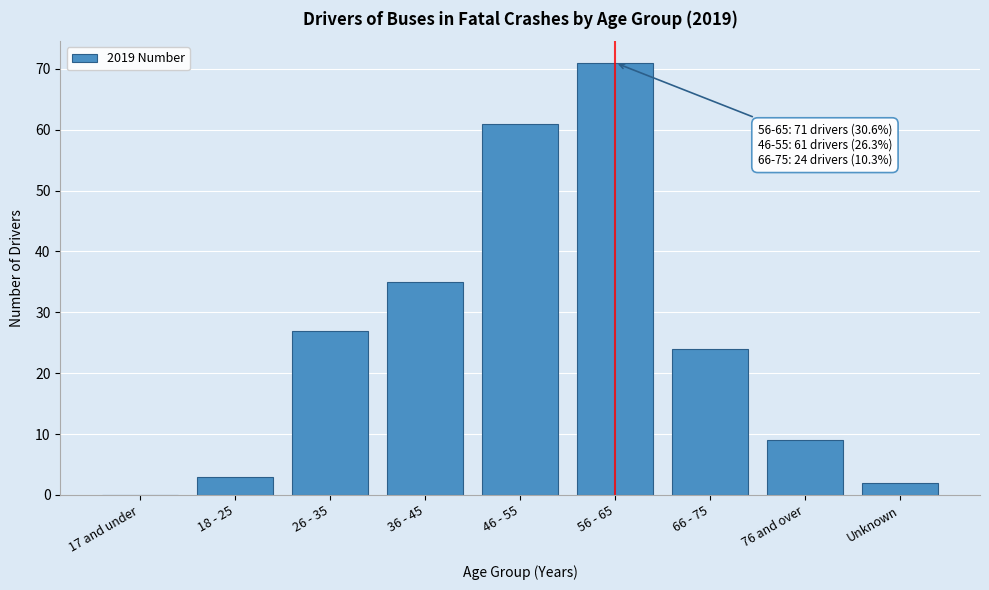

Reading left to right, what are all the values shown in this chart?

17 and under=0	18 - 25=3	26 - 35=27	36 - 45=35	46 - 55=61	56 - 65=71	66 - 75=24	76 and over=9	Unknown=2